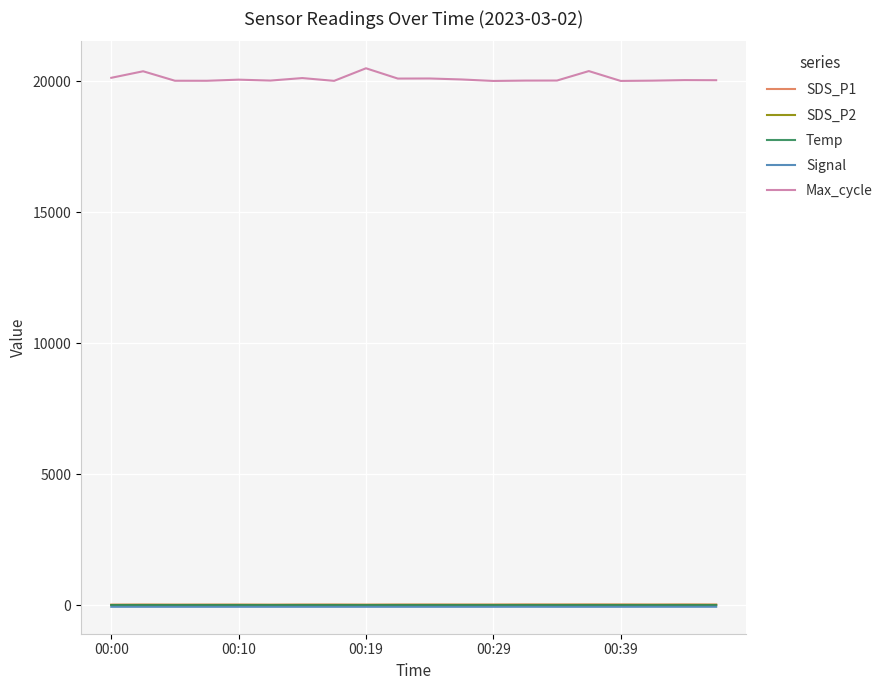

Count the number of data series in this chart.

5